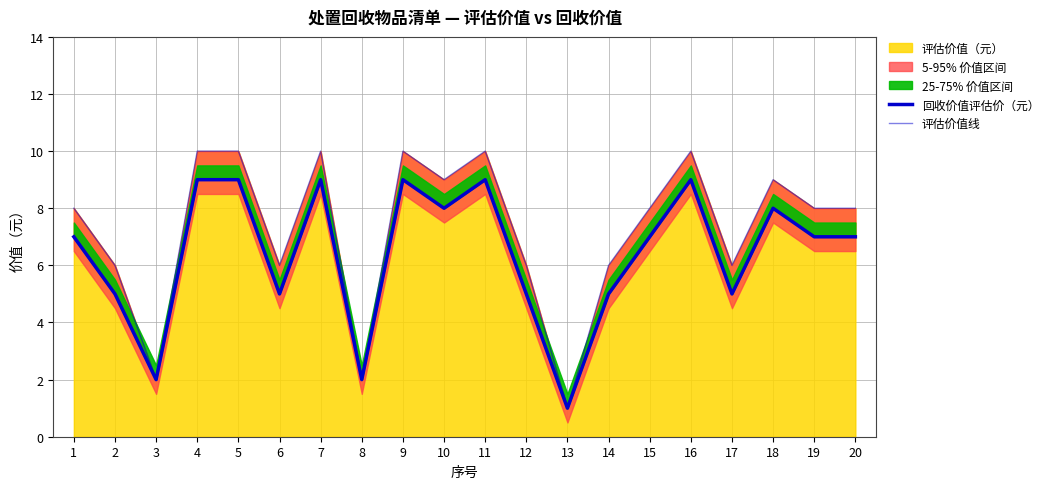

What is the greatest value displayed?

10